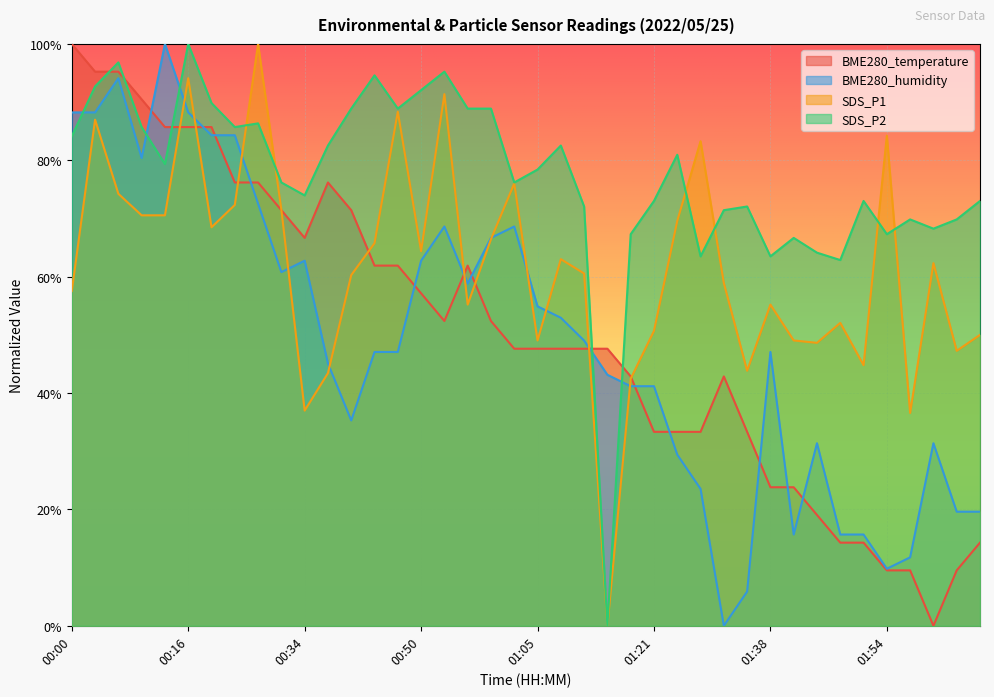

Reading right to left, transcribe all the data shown in this chart.

BME280_temperature: 02:10=0.1	02:06=0.1	02:00=0.0	01:57=0.1	01:54=0.1	01:50=0.1	01:47=0.1	01:44=0.2	01:41=0.2	01:38=0.2	01:35=0.3	01:32=0.4	01:28=0.3	01:25=0.3	01:21=0.3	01:18=0.4	01:15=0.5	01:12=0.5	01:08=0.5	01:05=0.5	01:02=0.5	00:59=0.5	00:56=0.6	00:53=0.5	00:50=0.6	00:47=0.6	00:43=0.6	00:40=0.7	00:37=0.8	00:34=0.7	00:31=0.7	00:28=0.8	00:25=0.8	00:22=0.9	00:16=0.9	00:13=0.9	00:09=0.9	00:06=1.0	00:03=1.0	00:00=1.0
BME280_humidity: 02:10=0.2	02:06=0.2	02:00=0.3	01:57=0.1	01:54=0.1	01:50=0.2	01:47=0.2	01:44=0.3	01:41=0.2	01:38=0.5	01:35=0.1	01:32=0.0	01:28=0.2	01:25=0.3	01:21=0.4	01:18=0.4	01:15=0.4	01:12=0.5	01:08=0.5	01:05=0.5	01:02=0.7	00:59=0.7	00:56=0.6	00:53=0.7	00:50=0.6	00:47=0.5	00:43=0.5	00:40=0.4	00:37=0.5	00:34=0.6	00:31=0.6	00:28=0.7	00:25=0.8	00:22=0.8	00:16=0.9	00:13=1.0	00:09=0.8	00:06=0.9	00:03=0.9	00:00=0.9
SDS_P1: 02:10=0.5	02:06=0.5	02:00=0.6	01:57=0.4	01:54=0.8	01:50=0.4	01:47=0.5	01:44=0.5	01:41=0.5	01:38=0.6	01:35=0.4	01:32=0.6	01:28=0.8	01:25=0.7	01:21=0.5	01:18=0.4	01:15=0.0	01:12=0.6	01:08=0.6	01:05=0.5	01:02=0.8	00:59=0.7	00:56=0.6	00:53=0.9	00:50=0.6	00:47=0.9	00:43=0.7	00:40=0.6	00:37=0.4	00:34=0.4	00:31=0.7	00:28=1.0	00:25=0.7	00:22=0.7	00:16=0.9	00:13=0.7	00:09=0.7	00:06=0.7	00:03=0.9	00:00=0.6
SDS_P2: 02:10=0.7	02:06=0.7	02:00=0.7	01:57=0.7	01:54=0.7	01:50=0.7	01:47=0.6	01:44=0.6	01:41=0.7	01:38=0.6	01:35=0.7	01:32=0.7	01:28=0.6	01:25=0.8	01:21=0.7	01:18=0.7	01:15=0.0	01:12=0.7	01:08=0.8	01:05=0.8	01:02=0.8	00:59=0.9	00:56=0.9	00:53=1.0	00:50=0.9	00:47=0.9	00:43=0.9	00:40=0.9	00:37=0.8	00:34=0.7	00:31=0.8	00:28=0.9	00:25=0.9	00:22=0.9	00:16=1.0	00:13=0.8	00:09=0.9	00:06=1.0	00:03=0.9	00:00=0.8